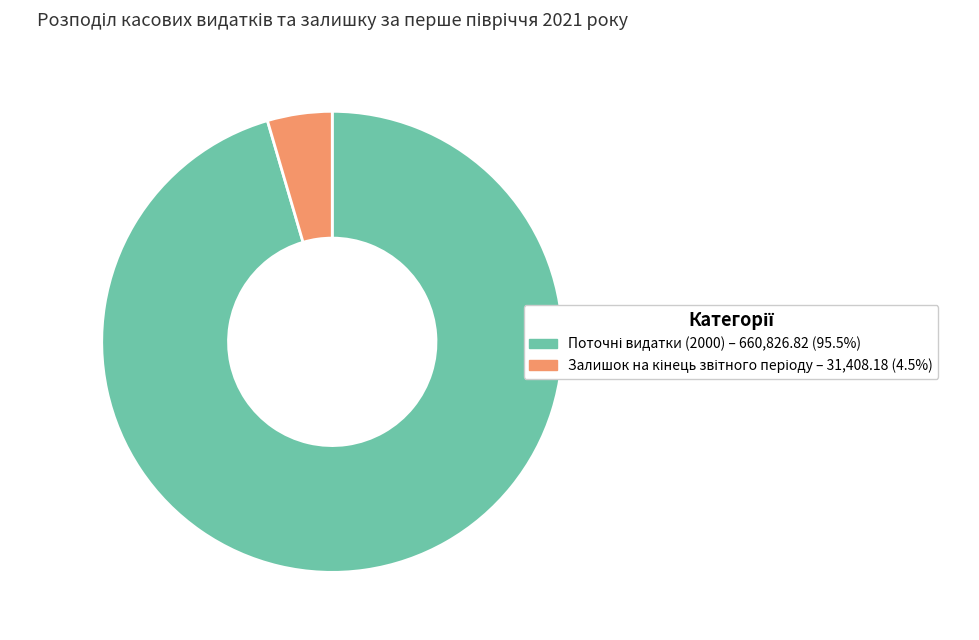

Does any single category account for the majority?

Yes